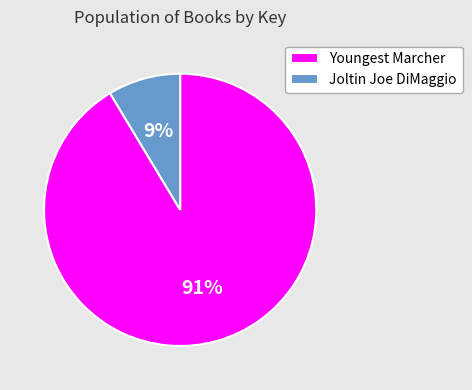

To the nearest percent, what is the combined percentage of Youngest Marcher and Joltin Joe DiMaggio?

100%